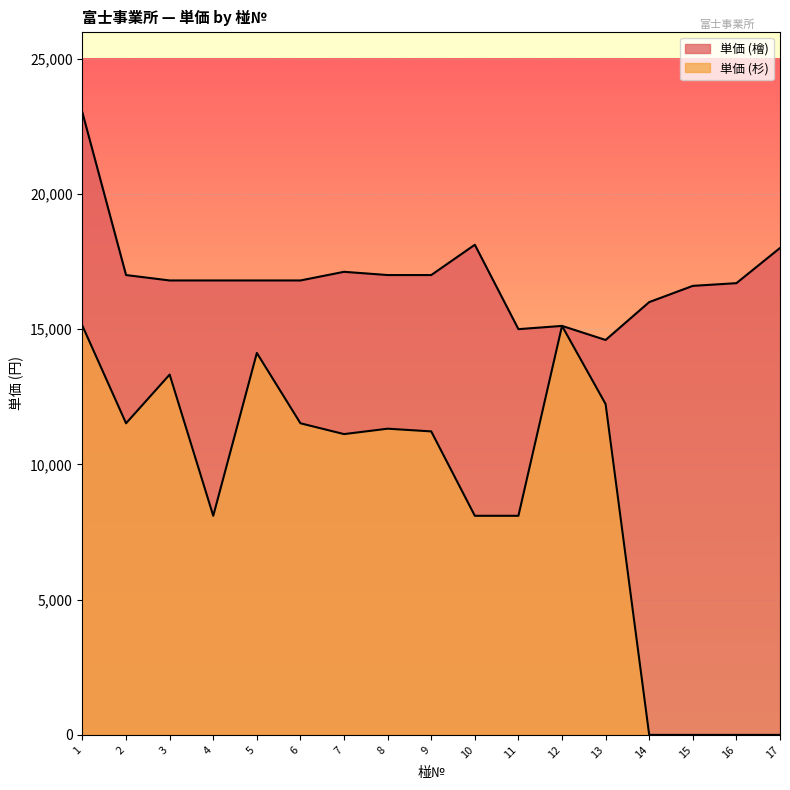

True or false: 単価 (檜) and 単価 (杉) intersect in this chart.

False